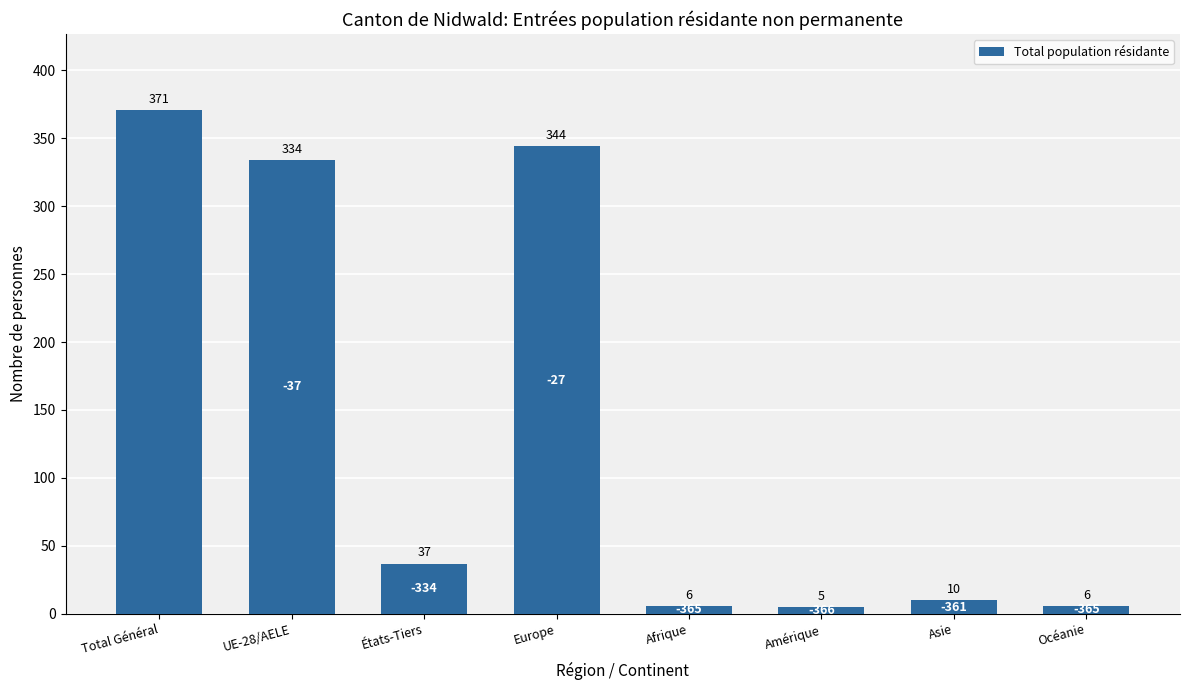

Reading left to right, transcribe all the data shown in this chart.

371	334	37	344	6	5	10	6